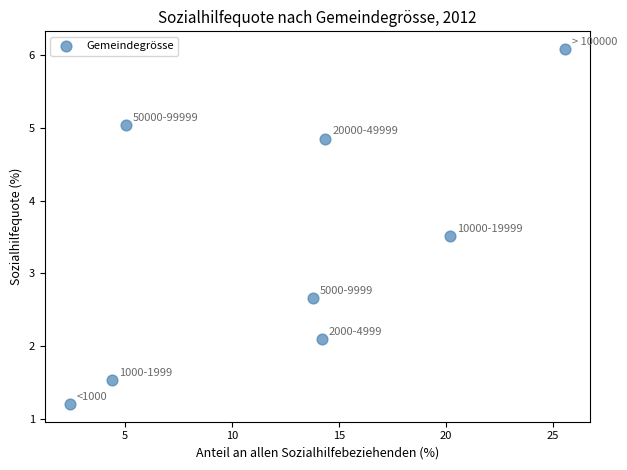

What Y value in the scatter plot is closest to 3?

2.7